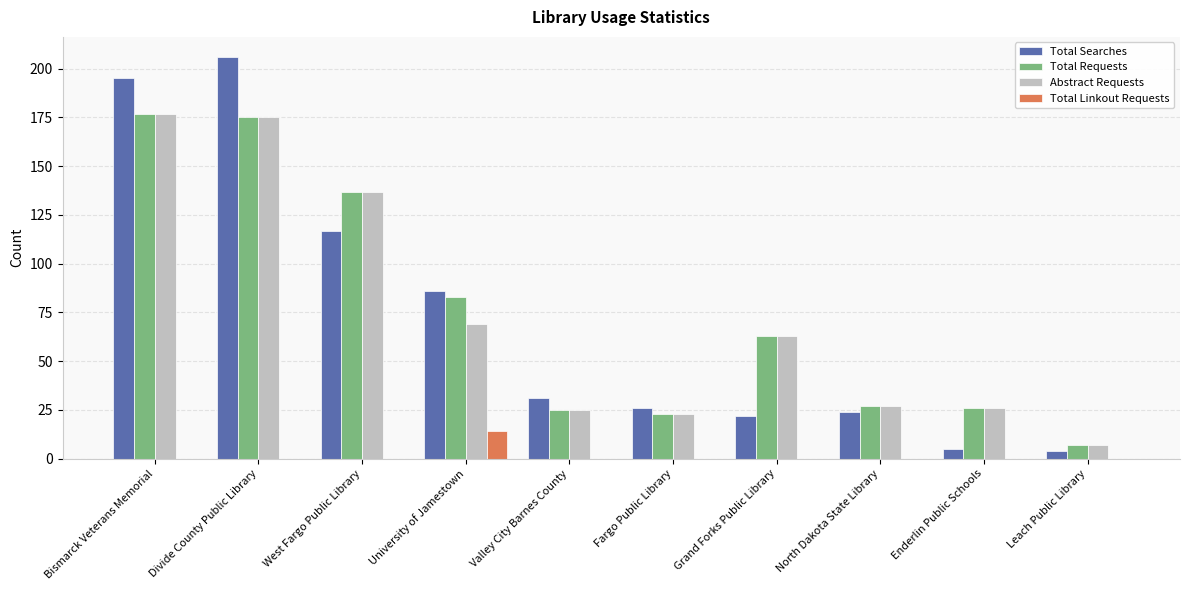

Where does the Total Searches series first go above 31?

Bismarck Veterans Memorial